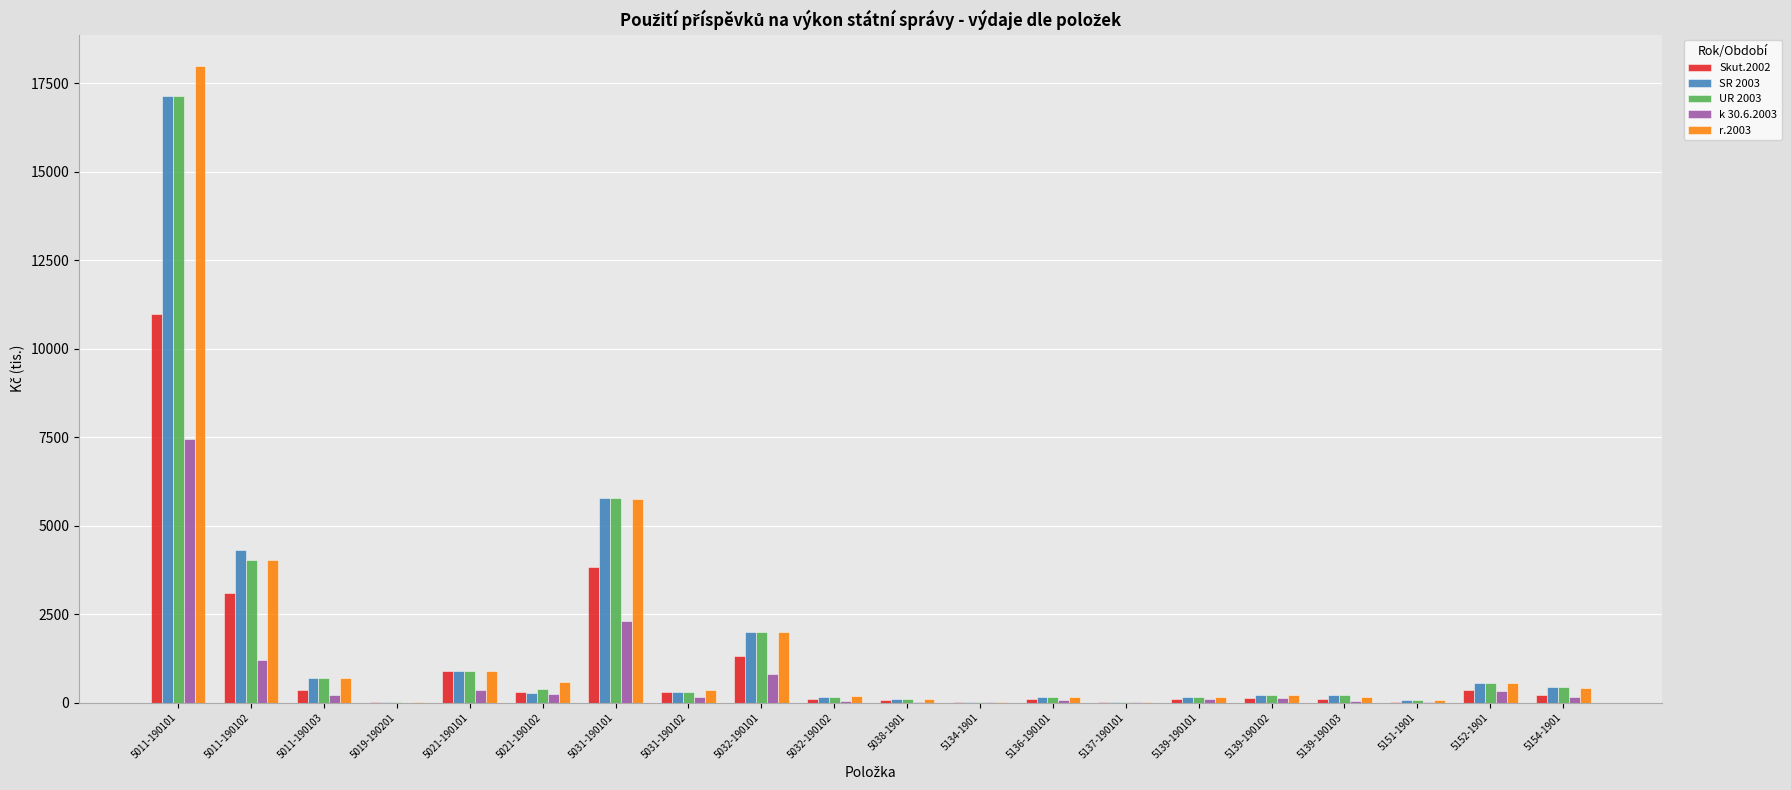

What is the total value across all series at 5011-190102?

16656